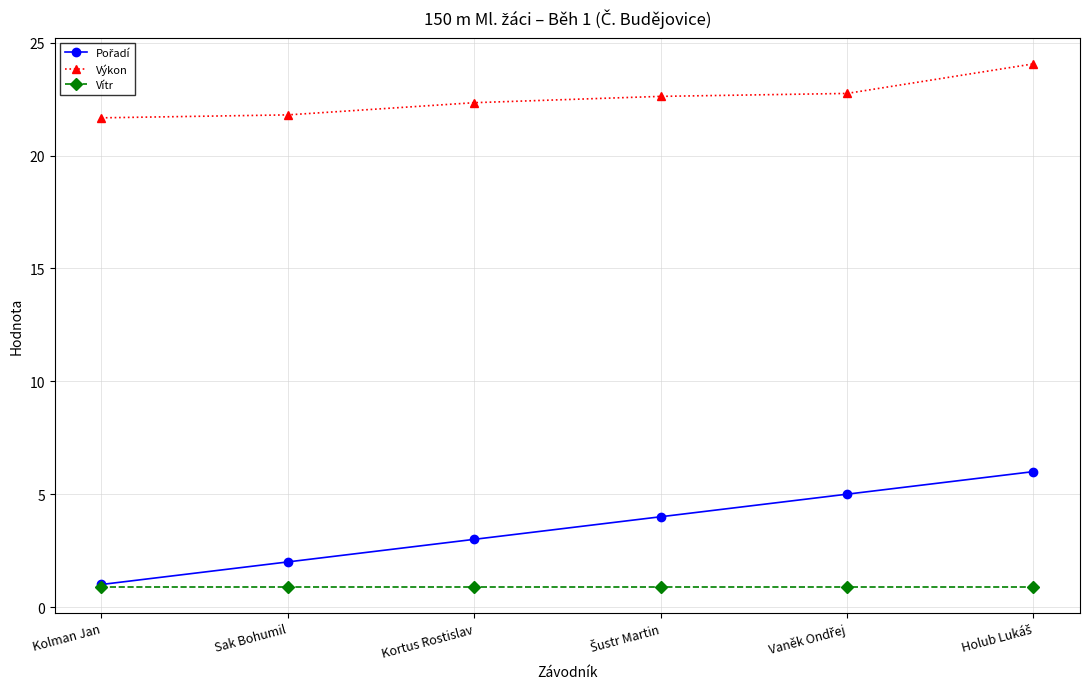

True or false: Výkon has a value of 21.7 at Kolman Jan.

True